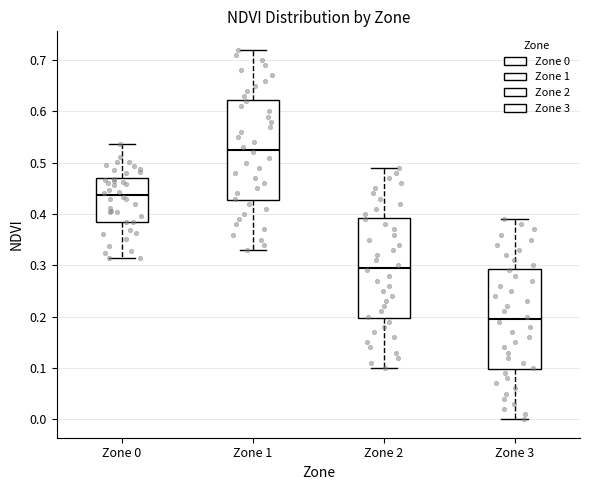

Where is the upper edge of the box for Zone 2 on the y-axis? The values are not printed on the chart, so give them approximately, as read against the axis.

0.39